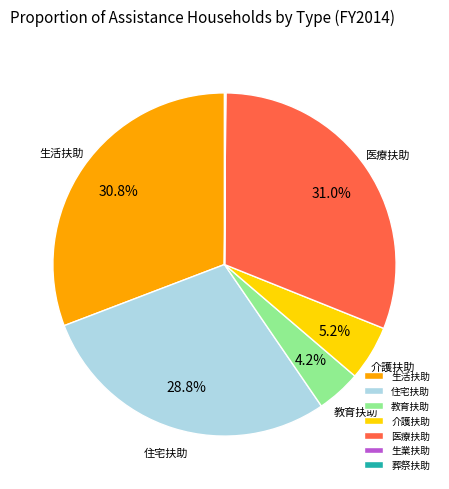

To the nearest percent, what percentage of the pie is 教育扶助?

4%